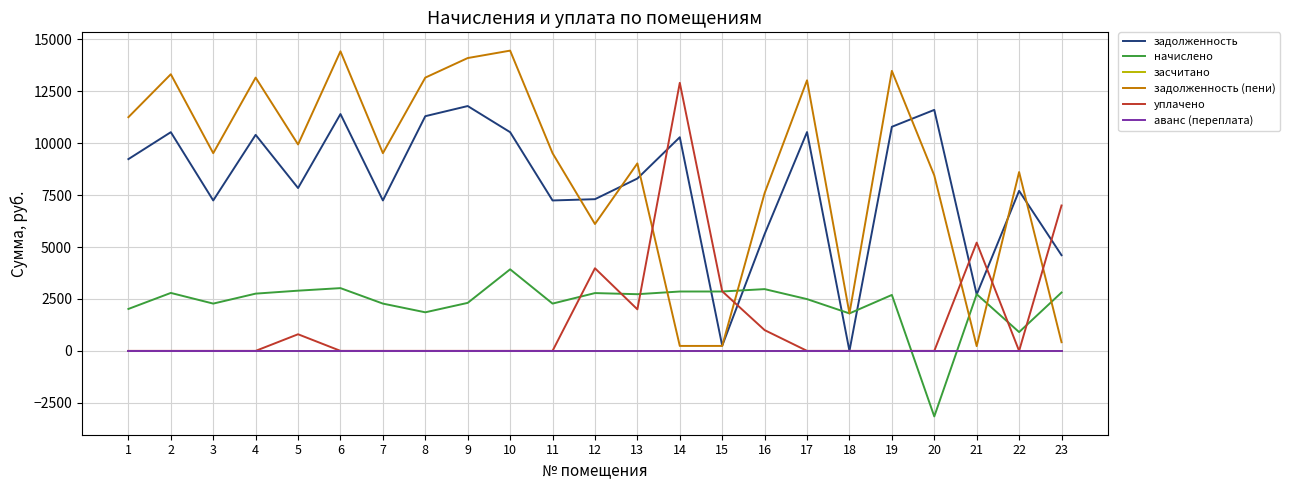

At which label does задолженность (пени) reach its minimum?

21